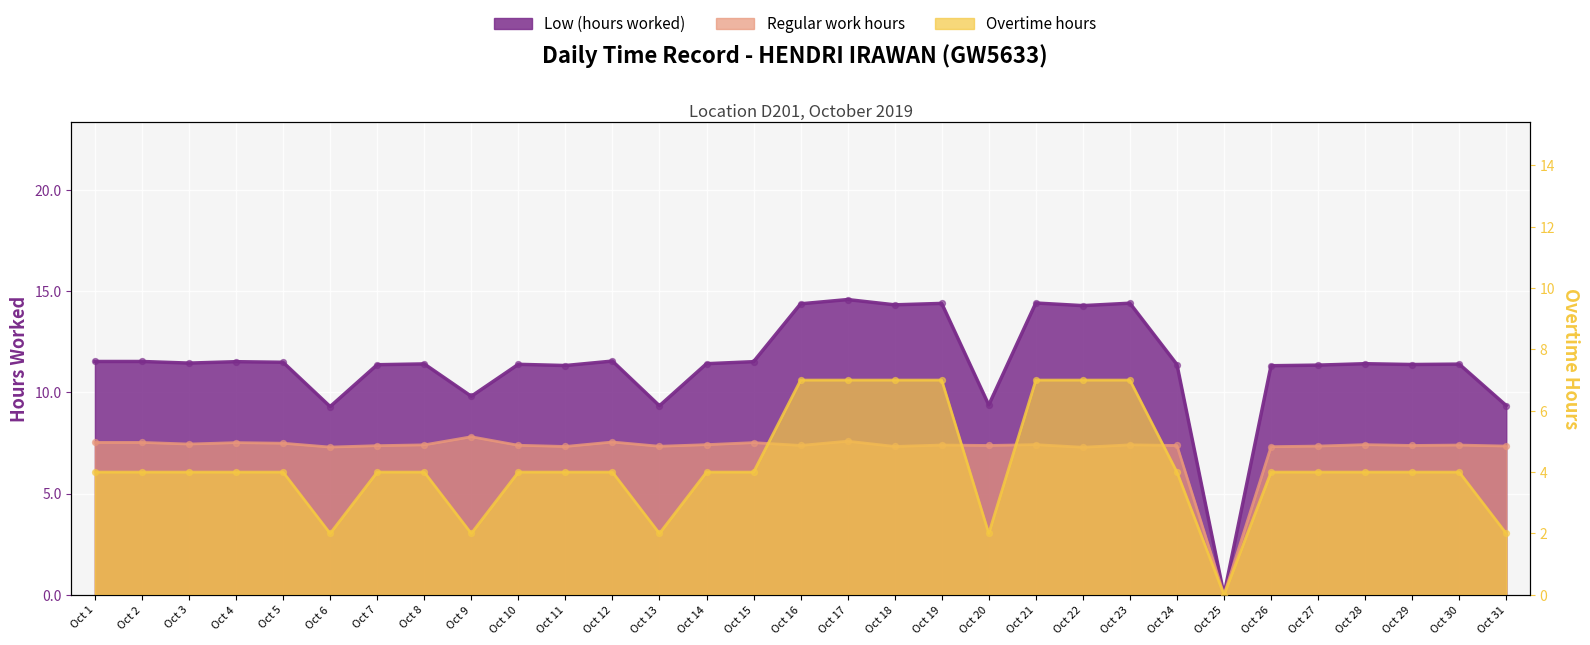

Which series contains the highest Y value?

Low (hours worked)